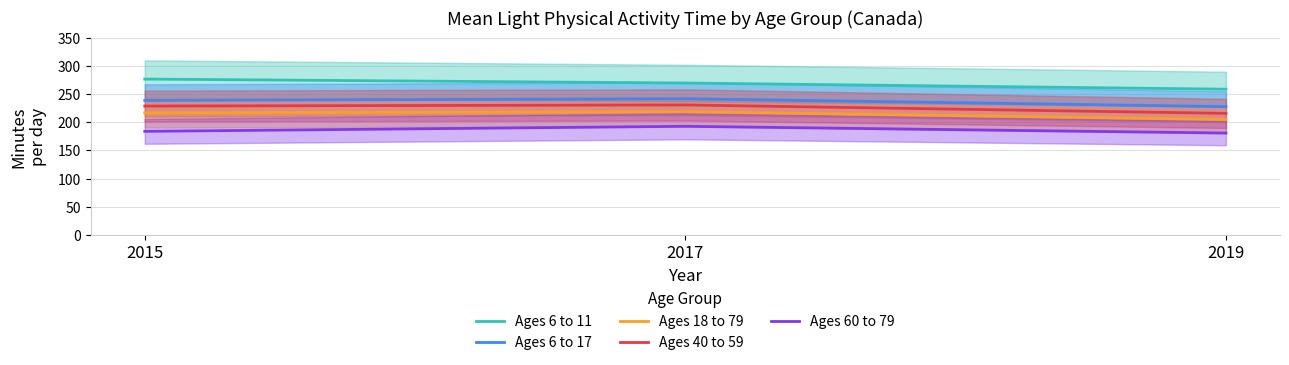

Rank the series by their maximum value, from highest to lowest.

Ages 6 to 11, Ages 6 to 17, Ages 40 to 59, Ages 18 to 79, Ages 60 to 79